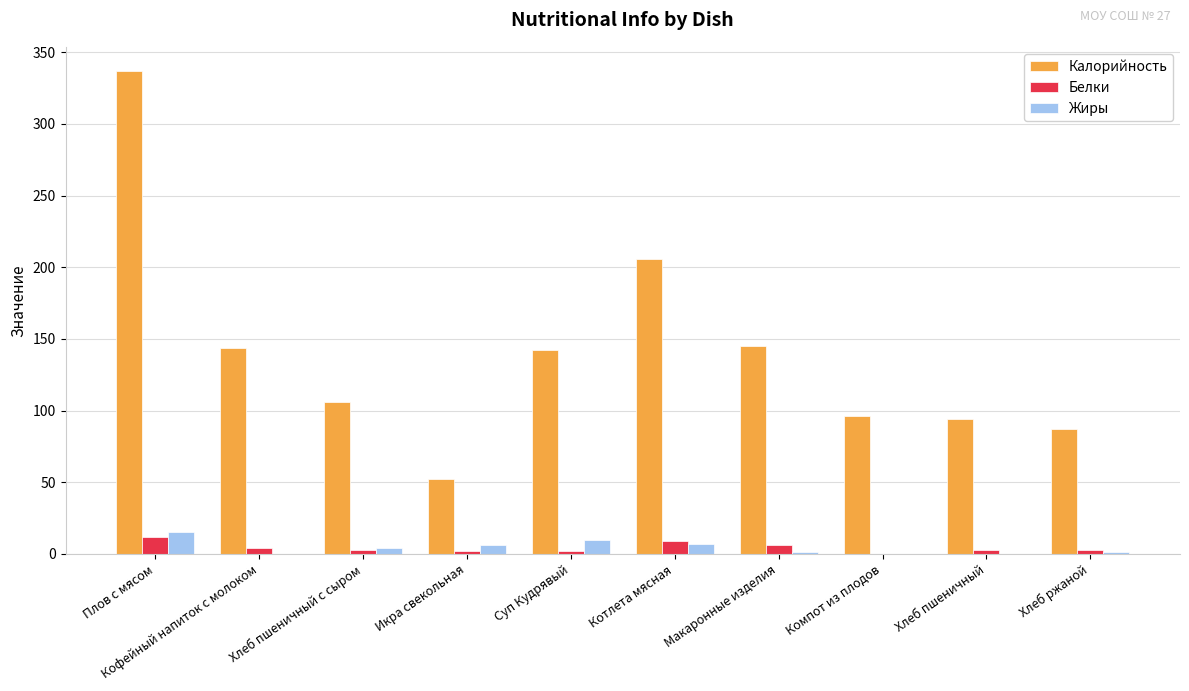

What is the sum of all Белки values?

43.6